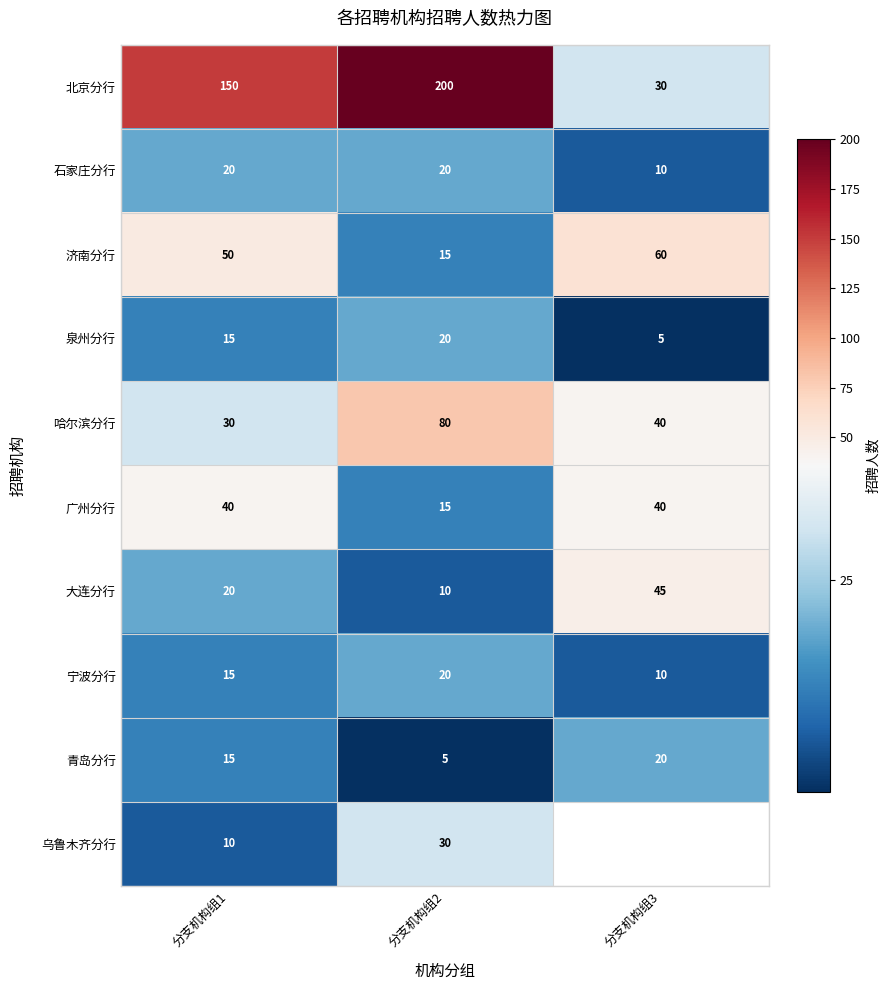

What is the total value across all series at 分支机构组2?

415